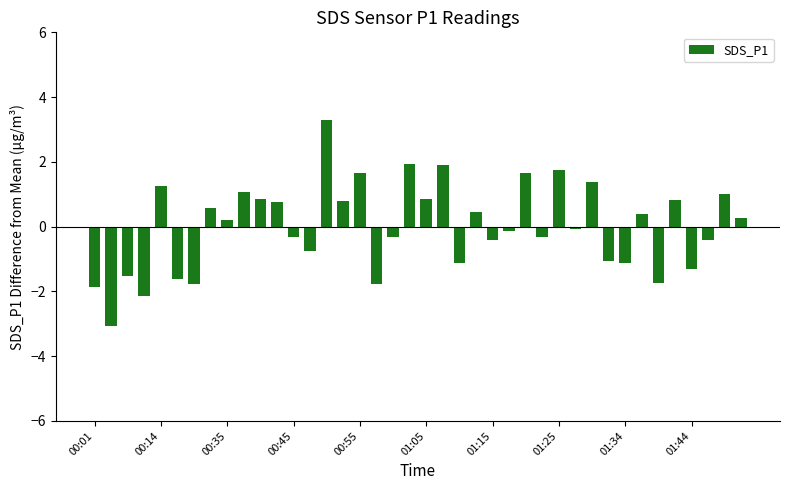

What is the difference between the second highest and minimum values?

5.0